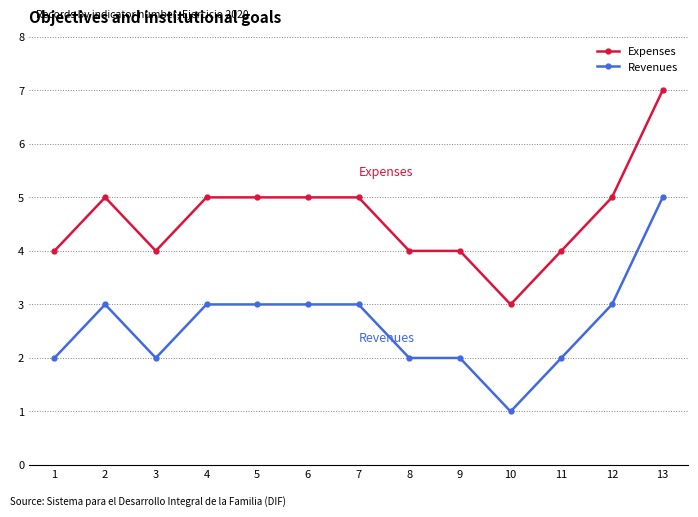

Reading right to left, list all the values displayed in this chart.

Expenses: 13=7	12=5	11=4	10=3	9=4	8=4	7=5	6=5	5=5	4=5	3=4	2=5	1=4
Revenues: 13=5	12=3	11=2	10=1	9=2	8=2	7=3	6=3	5=3	4=3	3=2	2=3	1=2